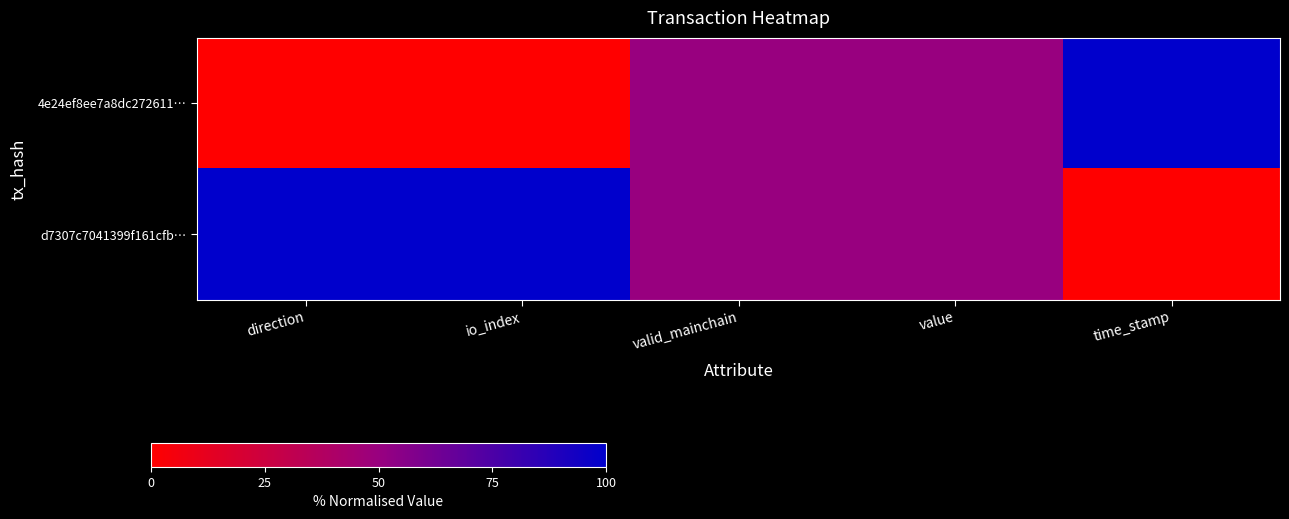

Between value and time_stamp, which is larger?

time_stamp